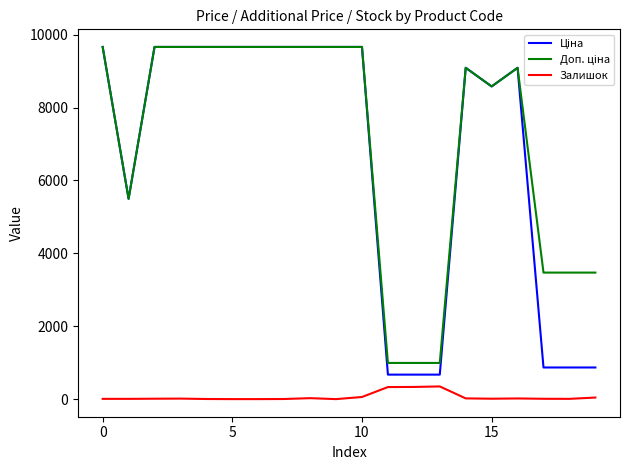

What is the greatest value displayed?

9664.7